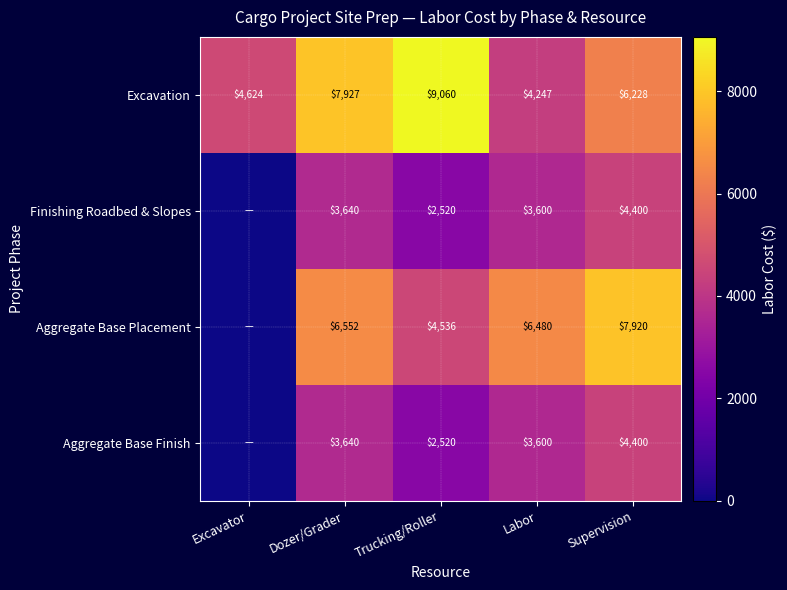

At which category is the sum across all series the highest?

Supervision